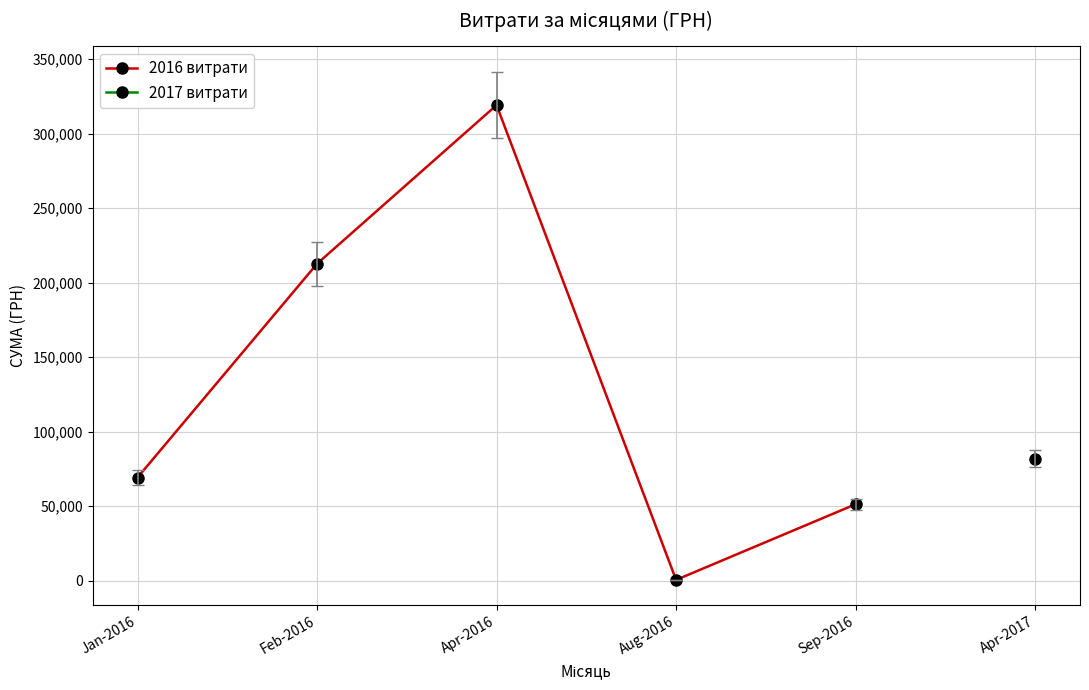

What is the label of the 3rd point from the left?

Apr-2016